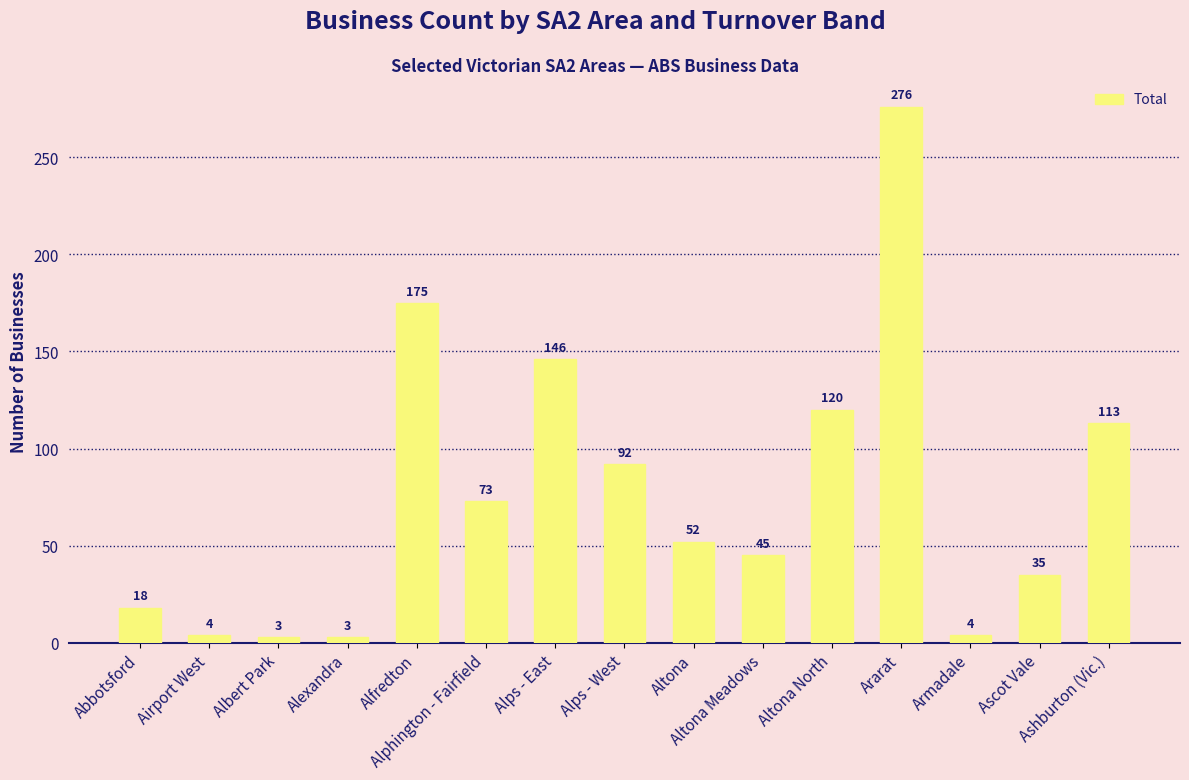

What position from the right is Ararat?

4